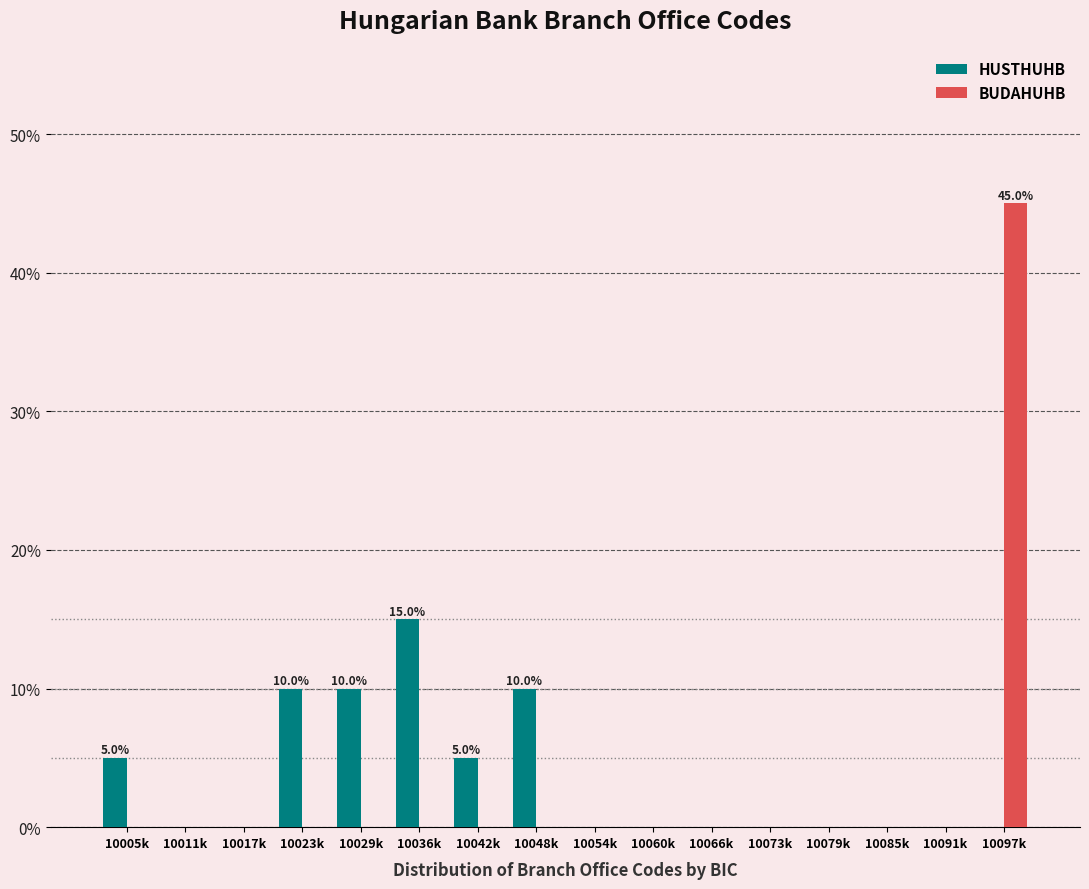

The BUDAHUHB series shows 45 at 10097k. True or false?

True